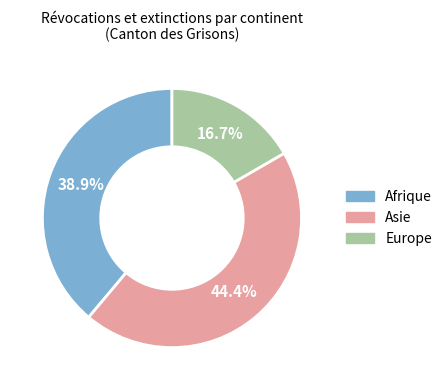

Count the number of slices in the pie.

3